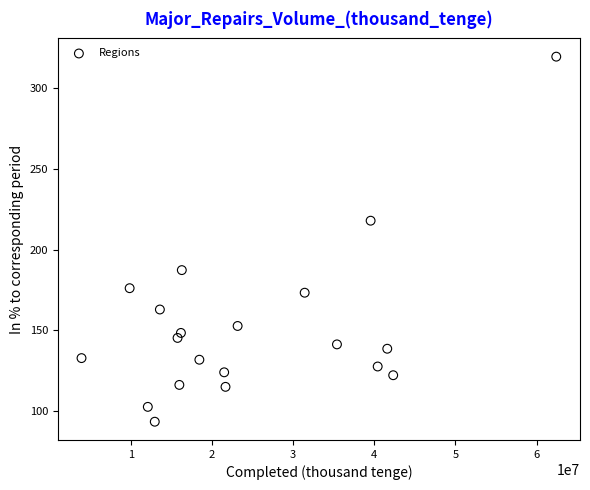

What Y value in the scatter plot is closest to 206?

217.9